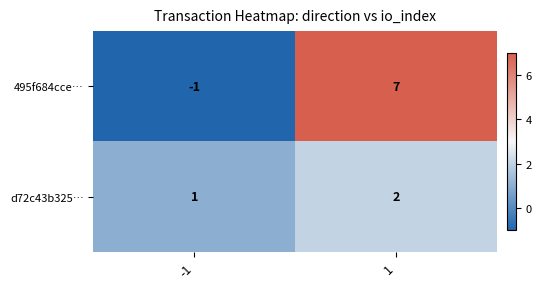

What is the sum of the 495f684cce… values at -1 and 1?

6